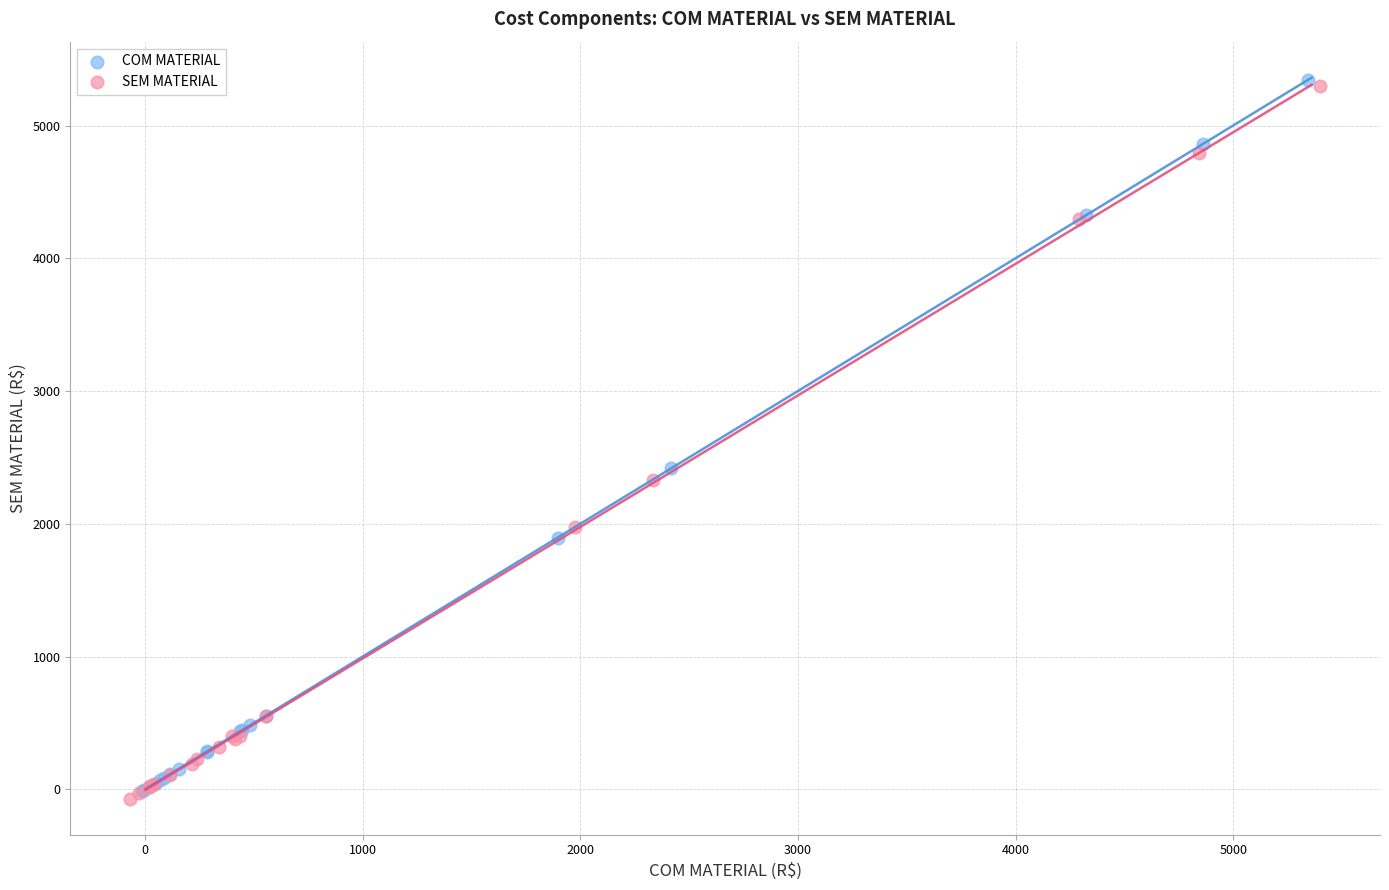

Which series reaches the minimum Y coordinate?

SEM MATERIAL